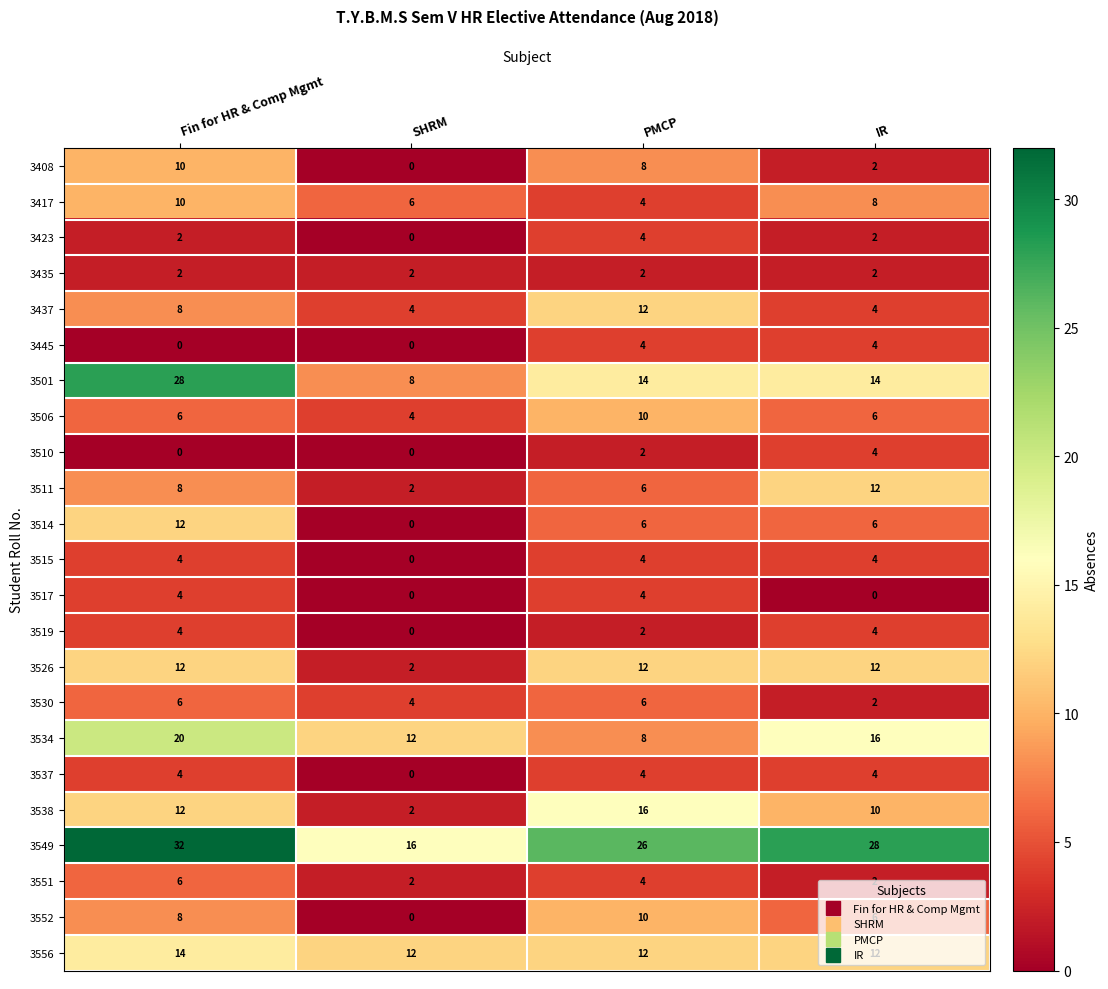

What is the difference between the highest and lowest values at PMCP?

24